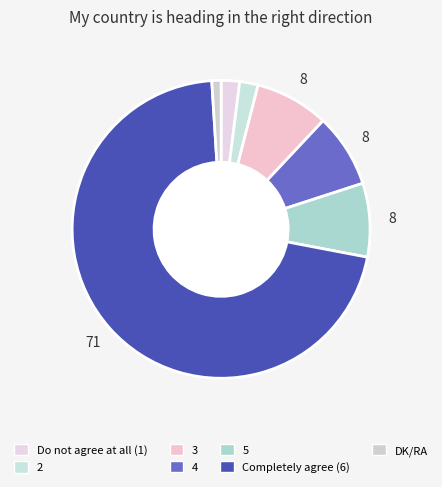

To the nearest percent, what is the combined percentage of 5 and 3?

16%